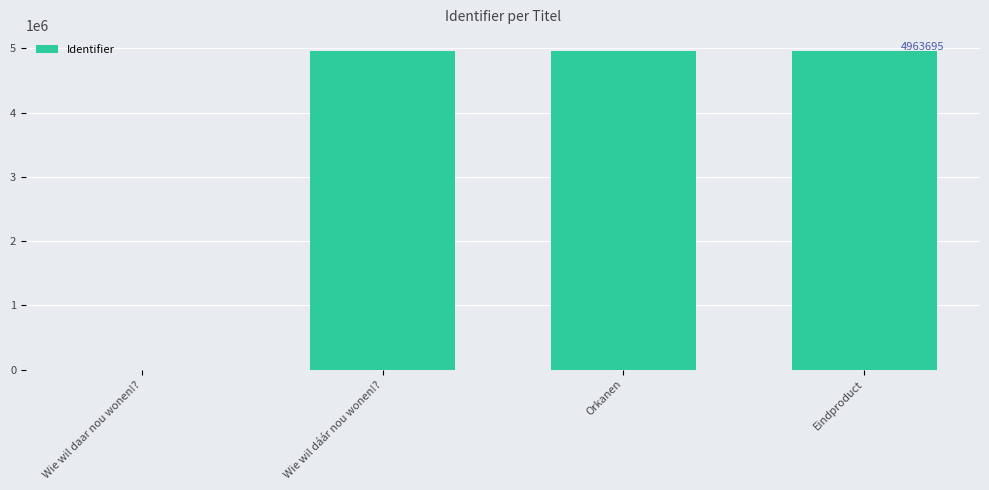

True or false: the data shows 2776963 at Orkanen.

False